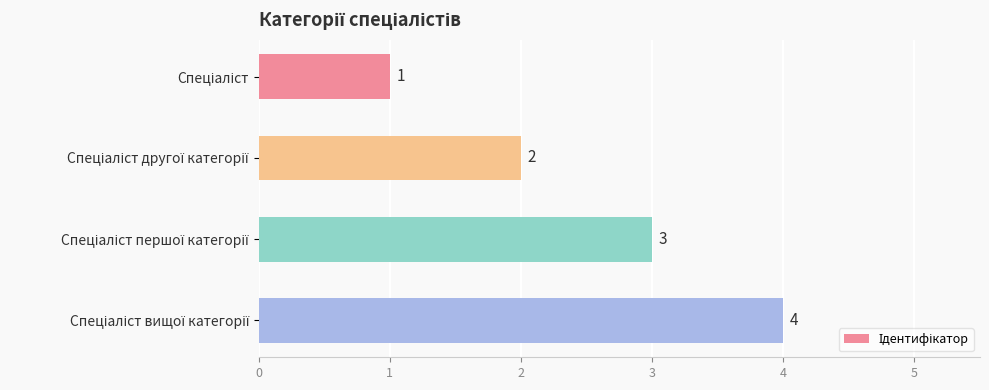

What is the difference between the maximum and minimum values?

3